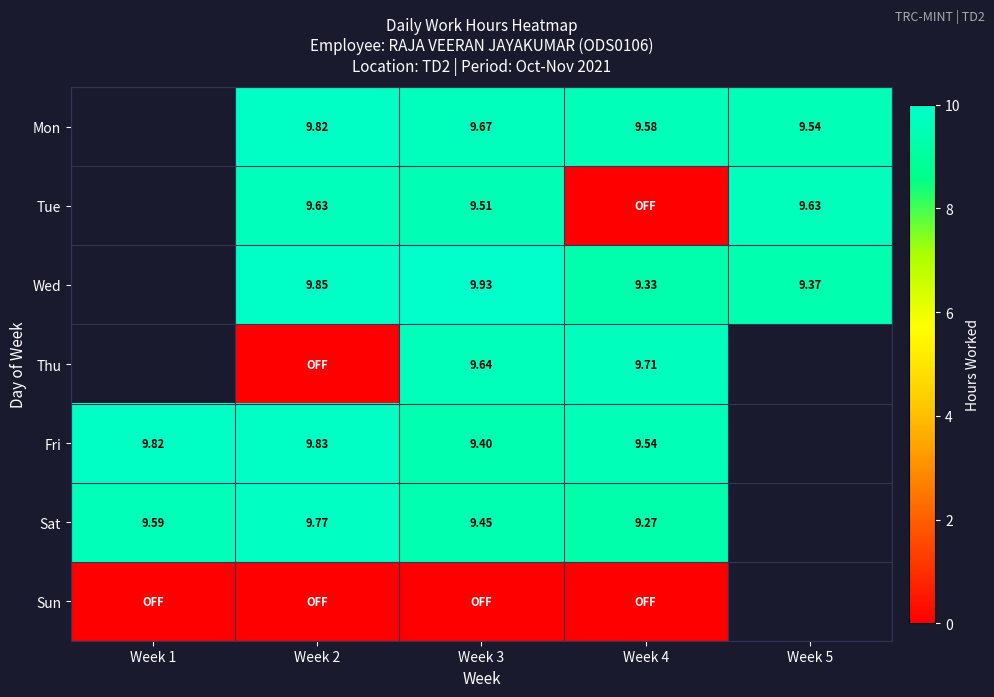

At which category is the sum across all series the highest?

Week 3